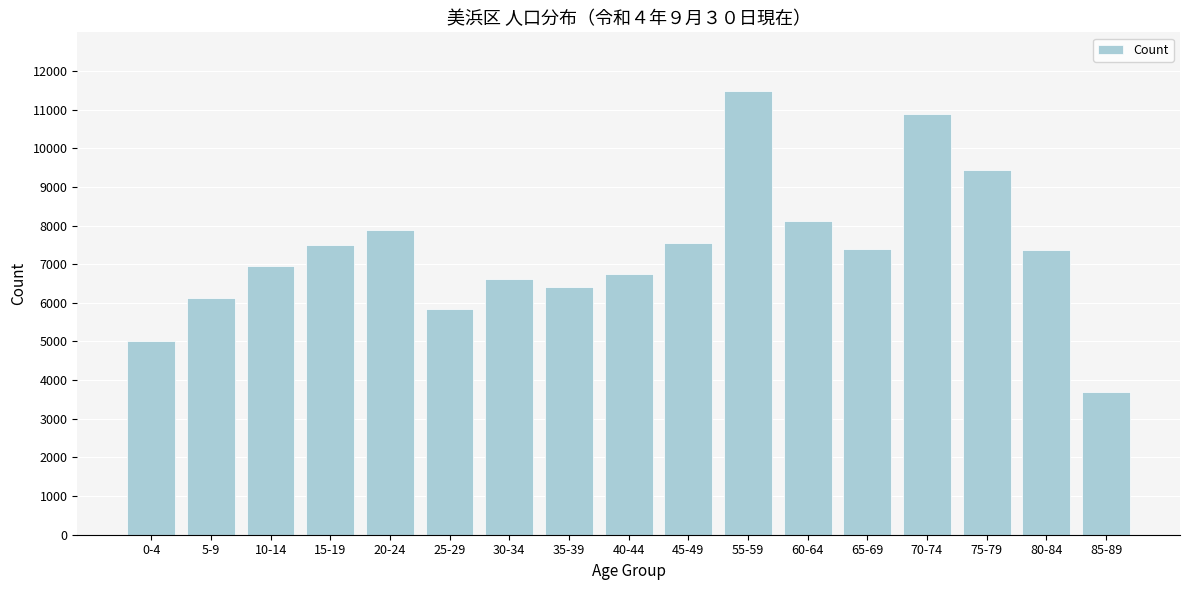

Is it true that the value at 15-19 is 7502?

True